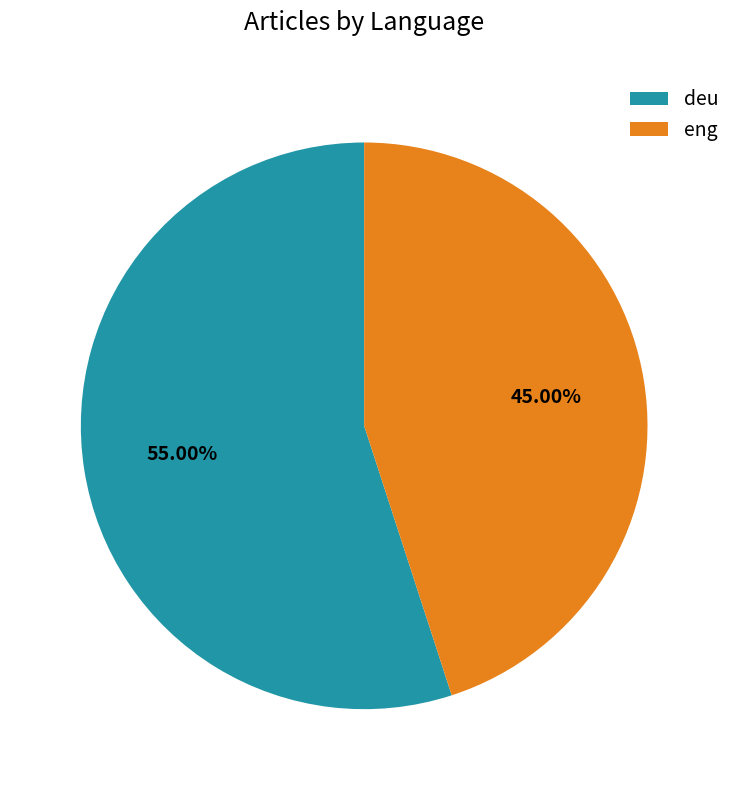

Which slice is the smallest?

eng